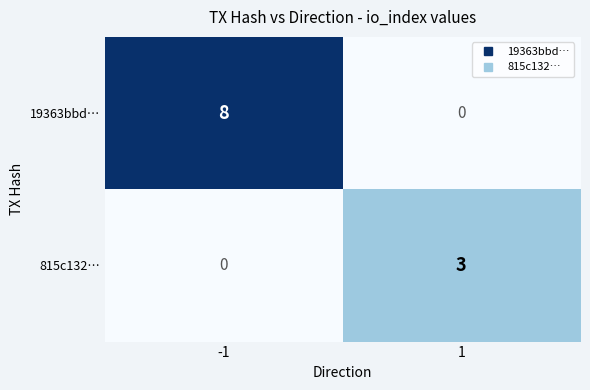

Rank the series at -1 from highest to lowest value.

19363bbd…, 815c132…